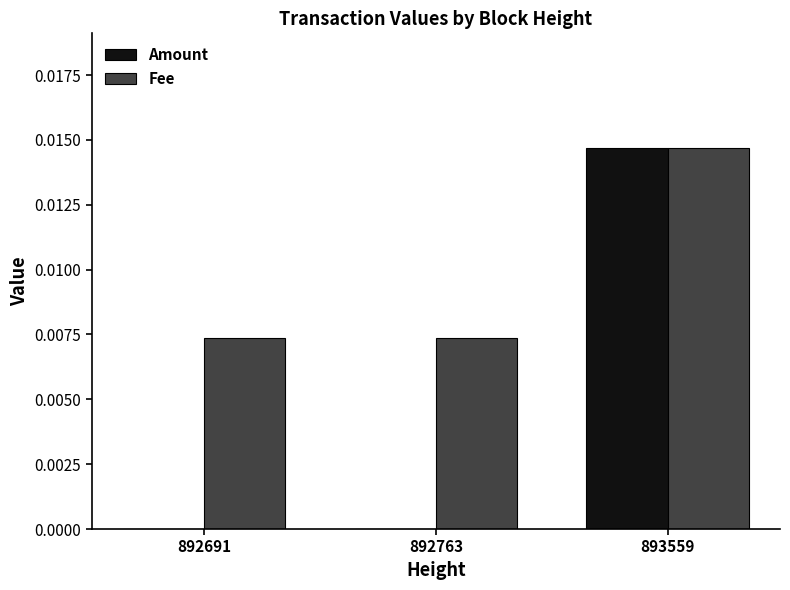

What are all the series names shown in the legend?

Amount, Fee